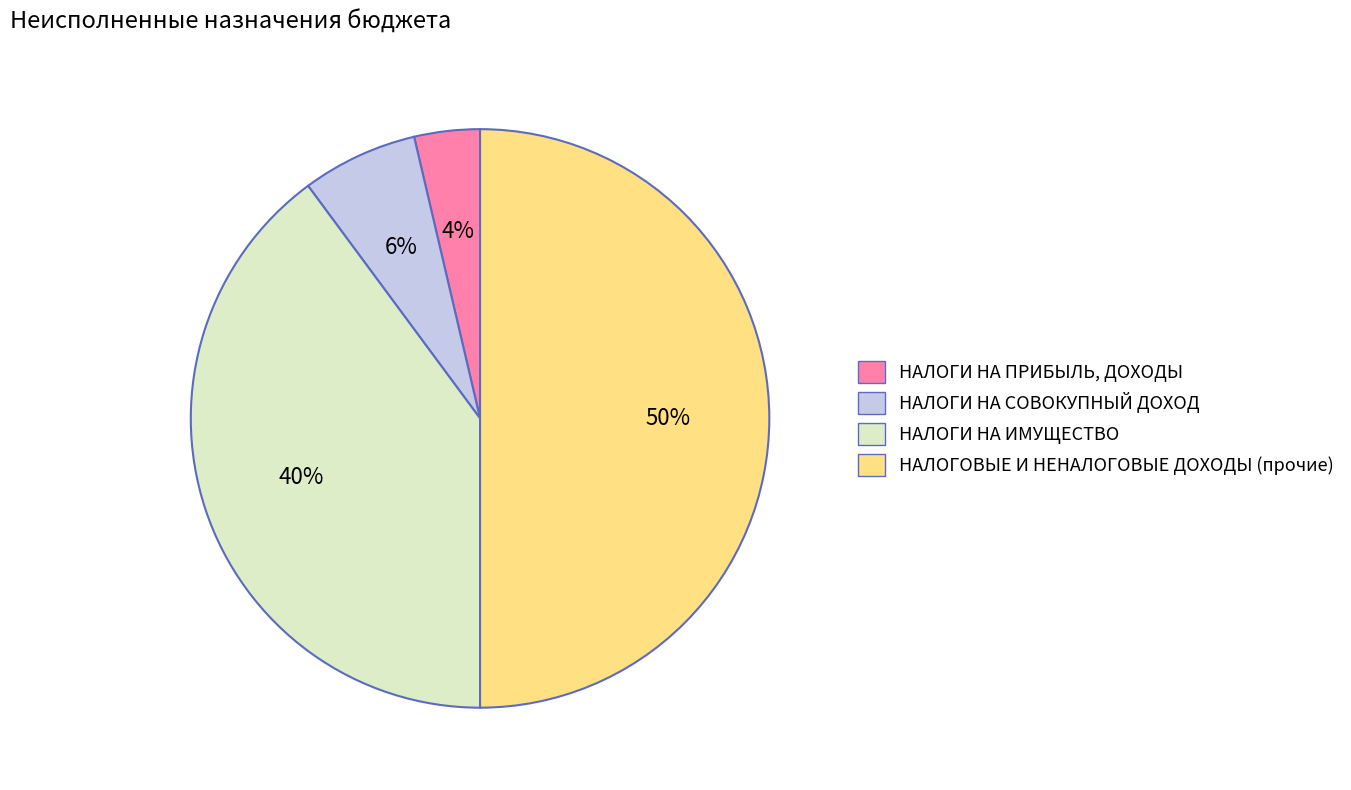

To the nearest percent, what percentage of the pie is НАЛОГИ НА СОВОКУПНЫЙ ДОХОД?

6%